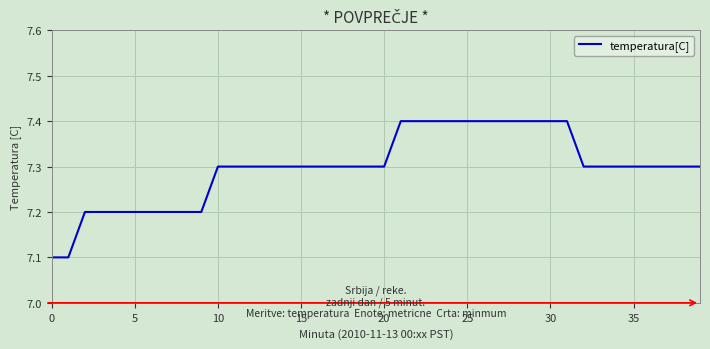

Reading right to left, extract all data points from this chart.

7.3	7.3	7.3	7.3	7.3	7.3	7.3	7.3	7.4	7.4	7.4	7.4	7.4	7.4	7.4	7.4	7.4	7.4	7.4	7.3	7.3	7.3	7.3	7.3	7.3	7.3	7.3	7.3	7.3	7.3	7.2	7.2	7.2	7.2	7.2	7.2	7.2	7.2	7.1	7.1